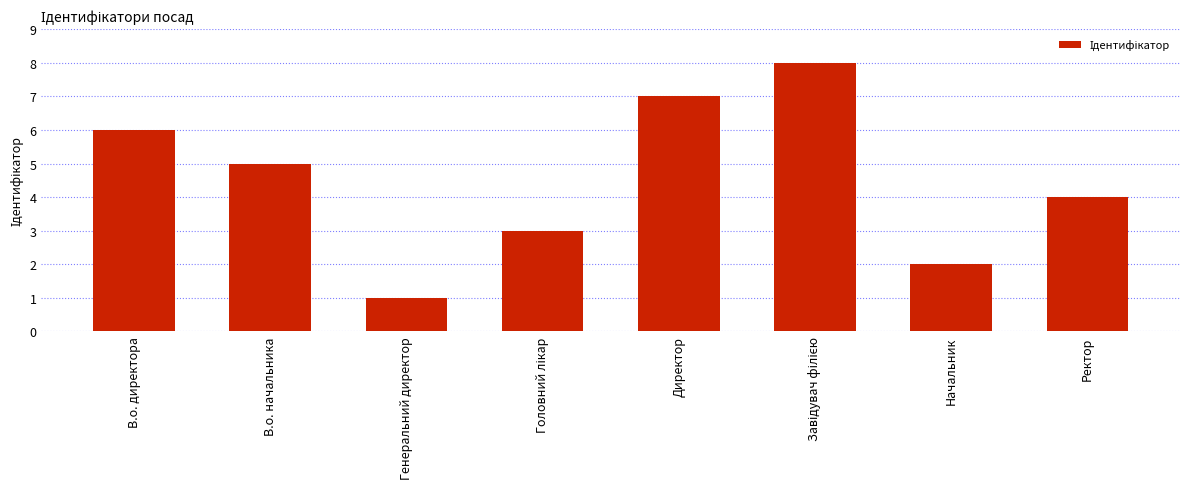

True or false: the data shows 5 at В.о. начальника.

True